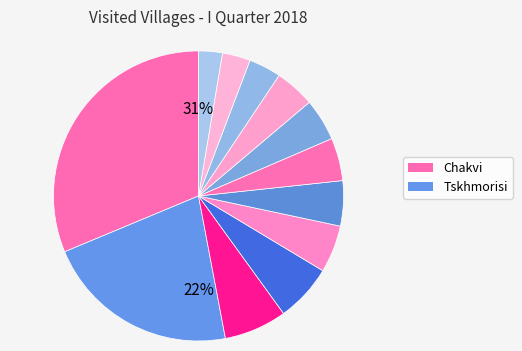

How many slices are in this pie chart?

12